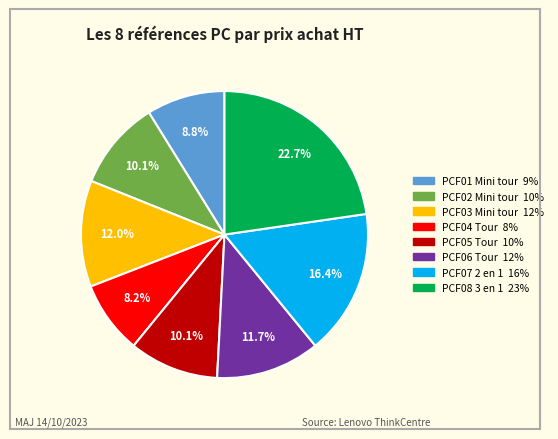

True or false: PCF08 3 en 1 accounts for 11% of the total.

False